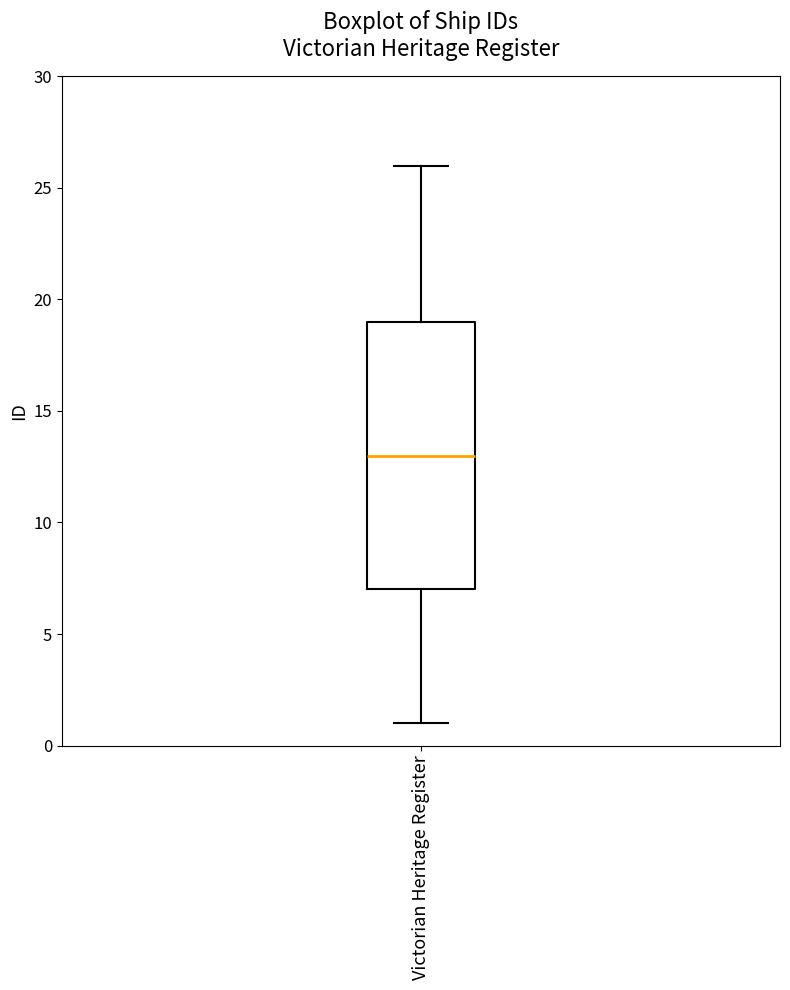

Transcribe this box plot: give where the median line is, the range the box spans, and where the two whiskers end, as read against the y-axis. The values are not printed on the chart, so give them approximately, as read against the axis.

median 13, box 7 to 19, whiskers 1 to 26